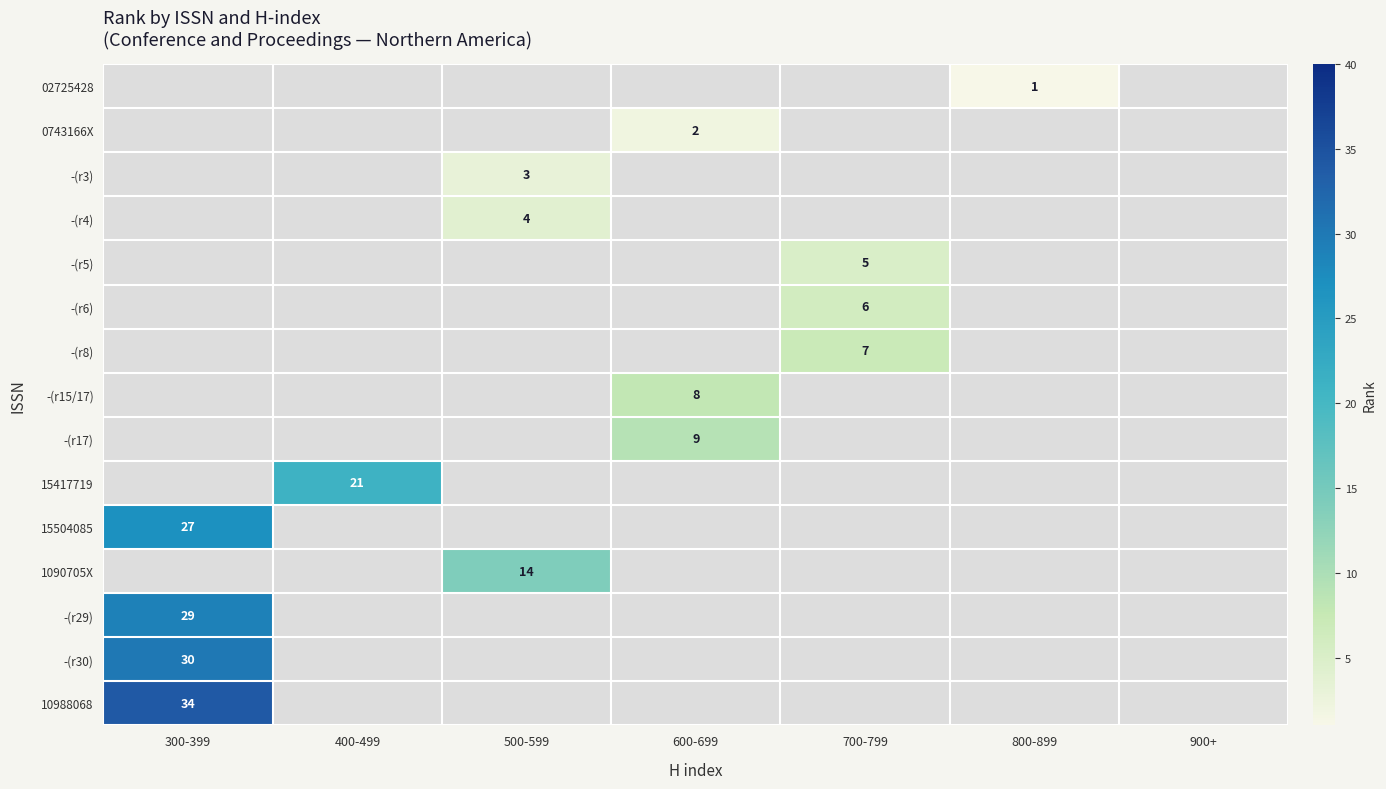

How many values in 0743166X are above zero?

1